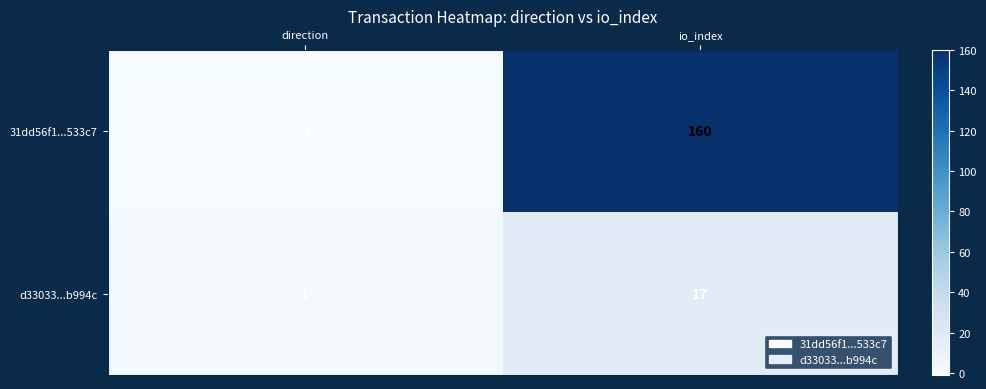

Which category has the highest value in the 31dd56f1...533c7 series?

io_index